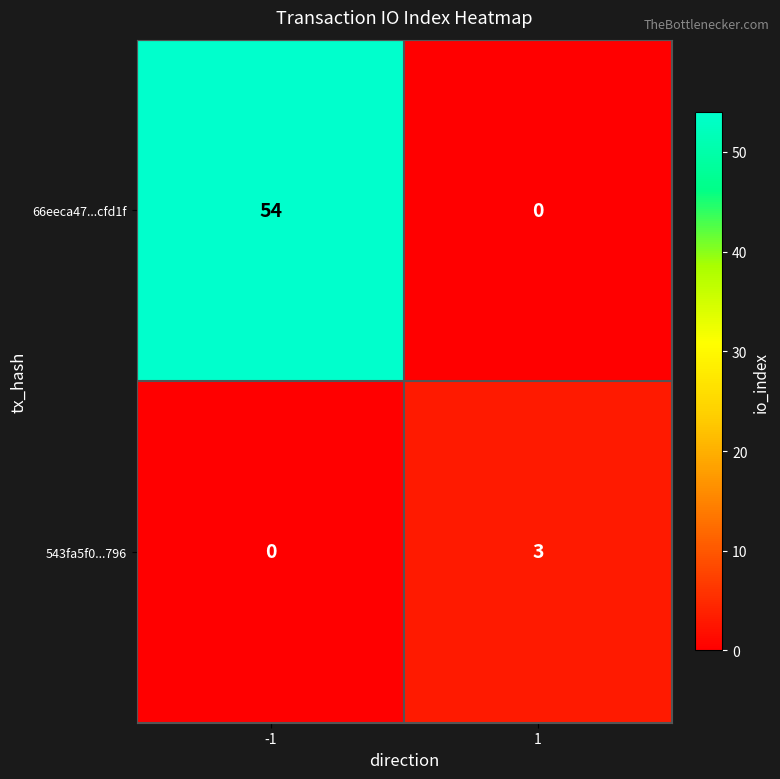

Reading right to left, what are all the values shown in this chart?

66eeca47...cfd1f: 0	54
543fa5f0...796: 3	0